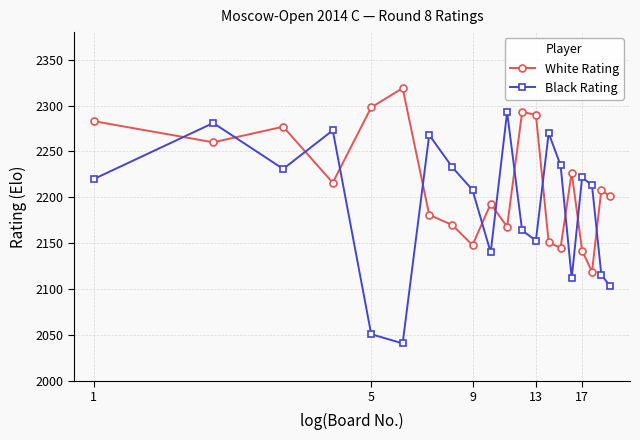

Which series has the widest spread of values?

Black Rating